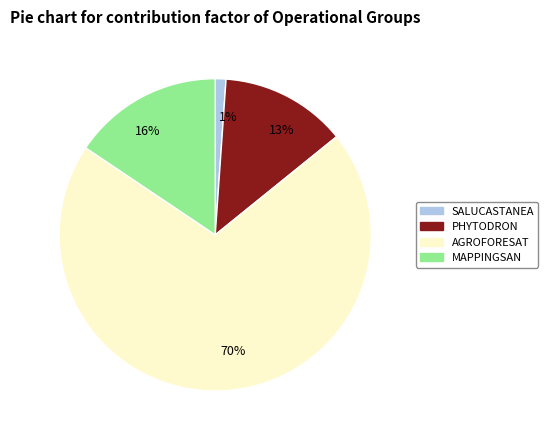

Does AGROFORESAT represent more than half of the total?

Yes